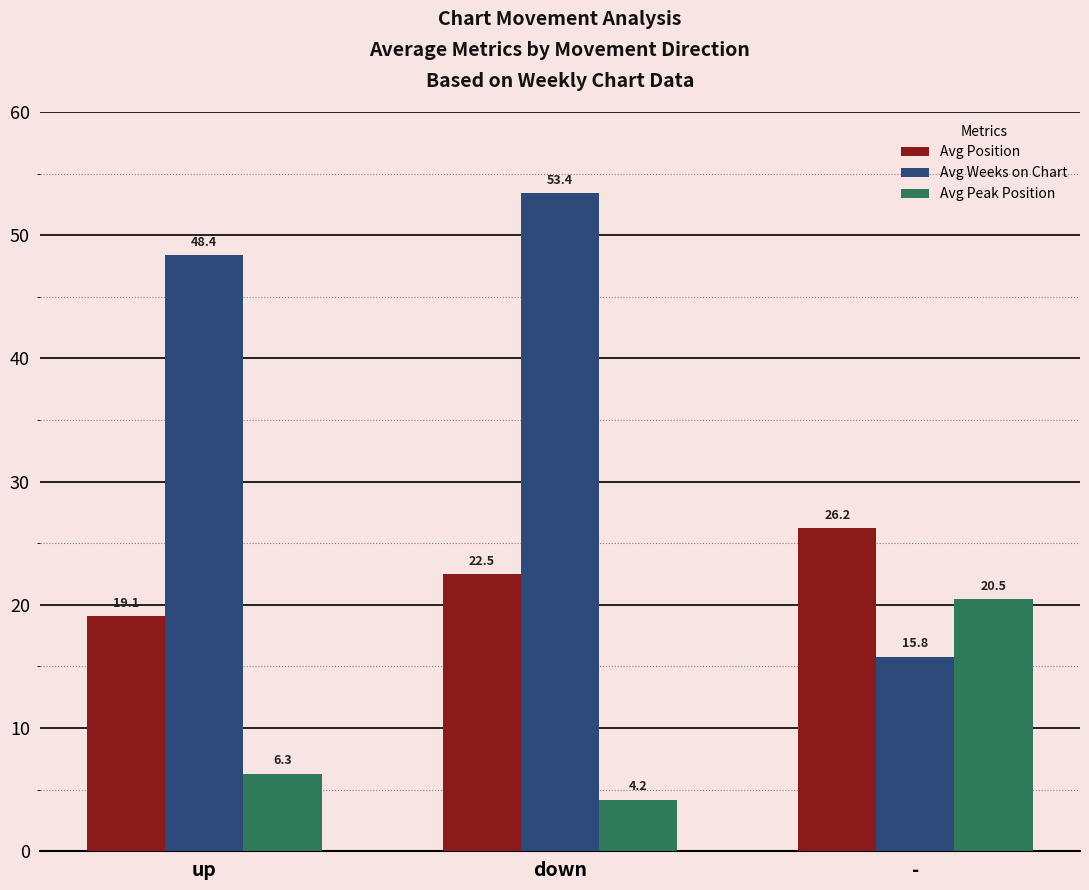

Is it true that Avg Position equals 43.9 at -?

False